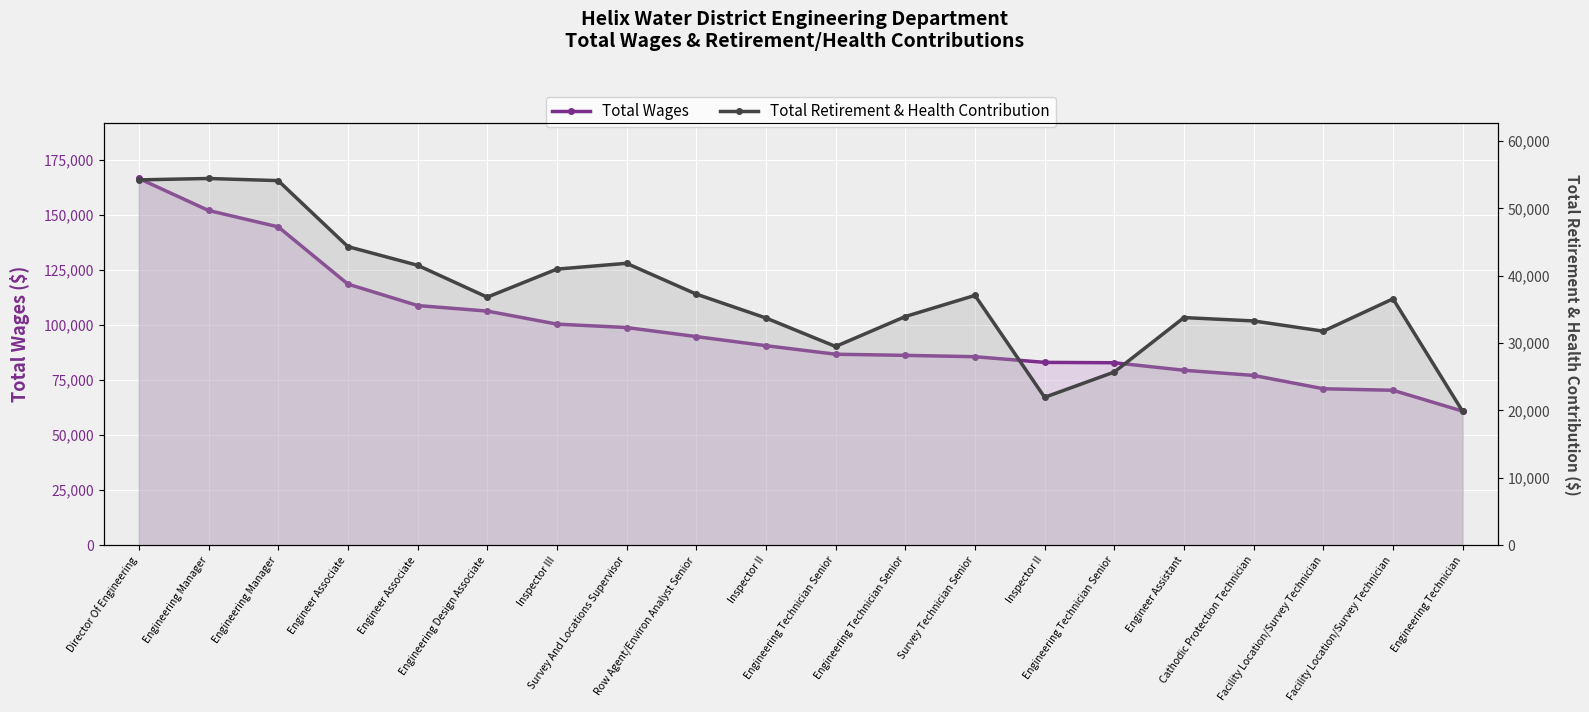

List the series in order of their overall mean, highest first.

Total Wages, Total Retirement & Health Contribution